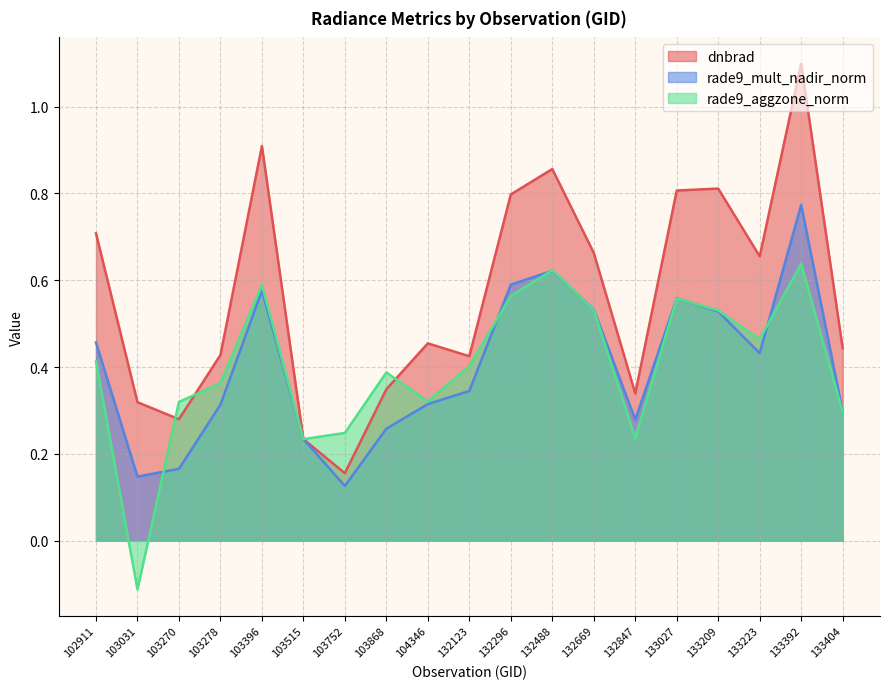

How many lines are shown in the chart?

3